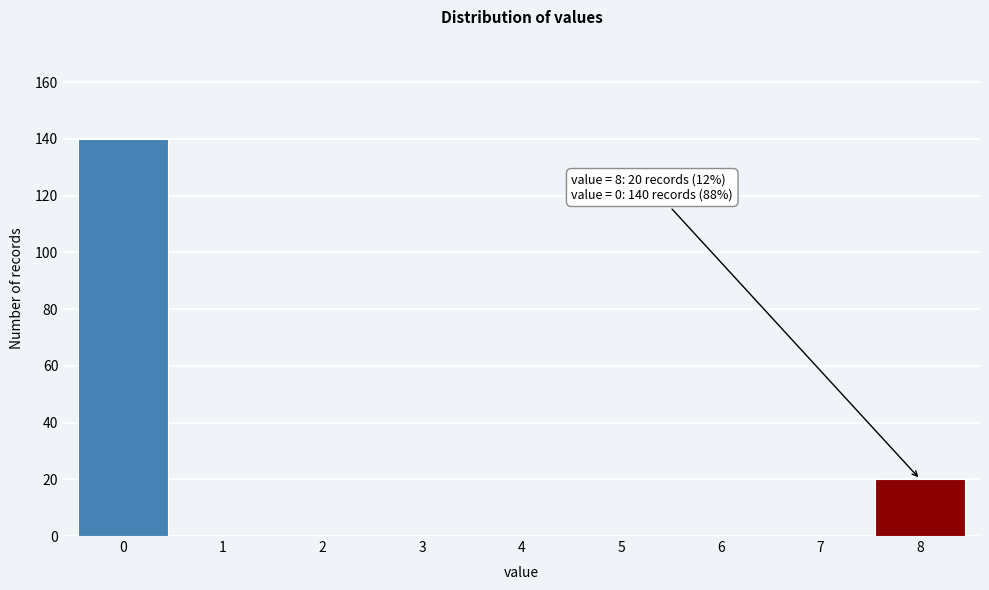

Reading left to right, extract all data points from this chart.

0=140	1=0	2=0	3=0	4=0	5=0	6=0	7=0	8=20